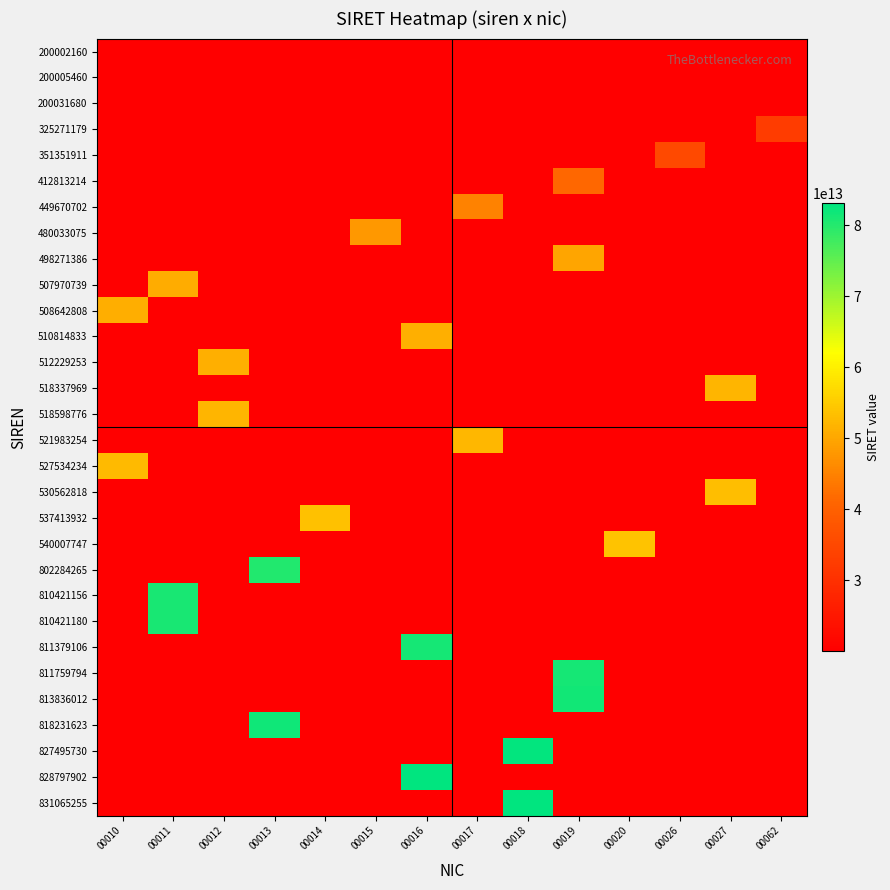

What is the total value across all series at 00012?

663088850900416